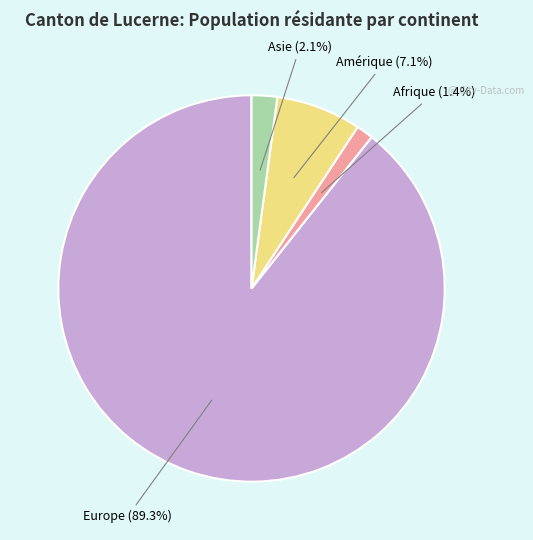

Is there any slice that represents more than half of the pie?

Yes